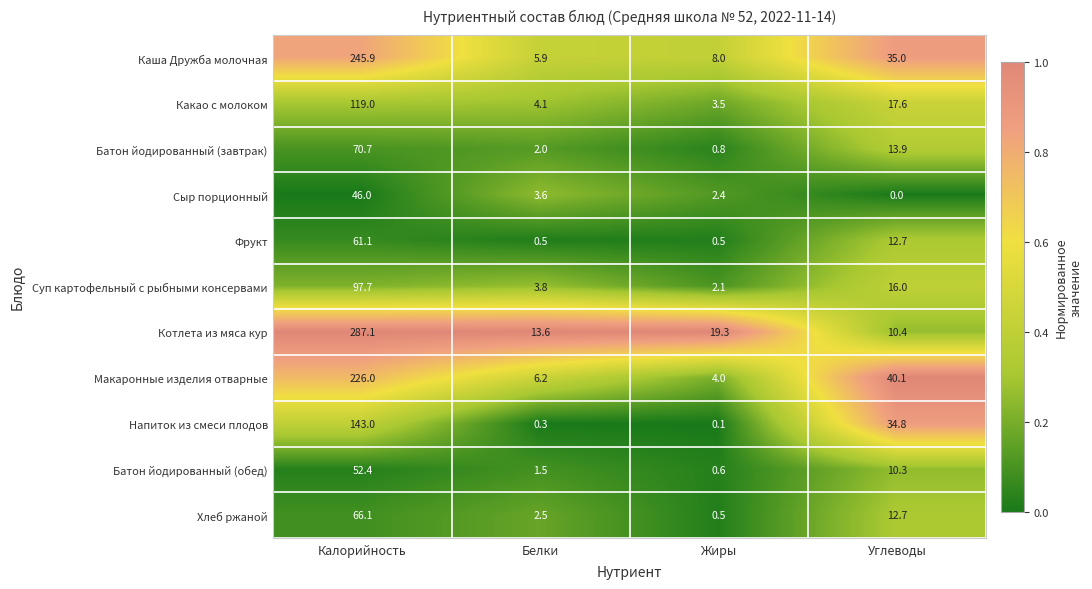

What is the difference between the maximum and second lowest values in the Каша Дружба молочная series?

237.9